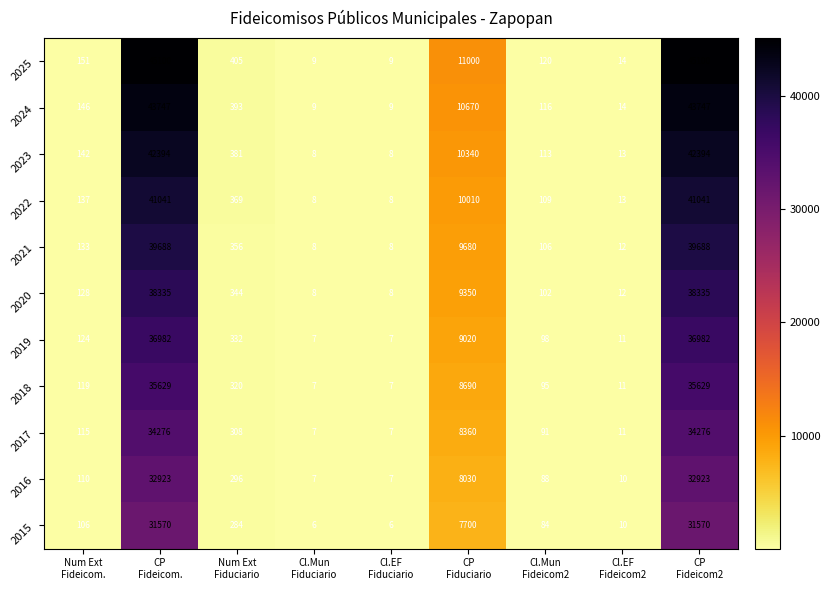

What is the maximum value shown in the chart?

45100